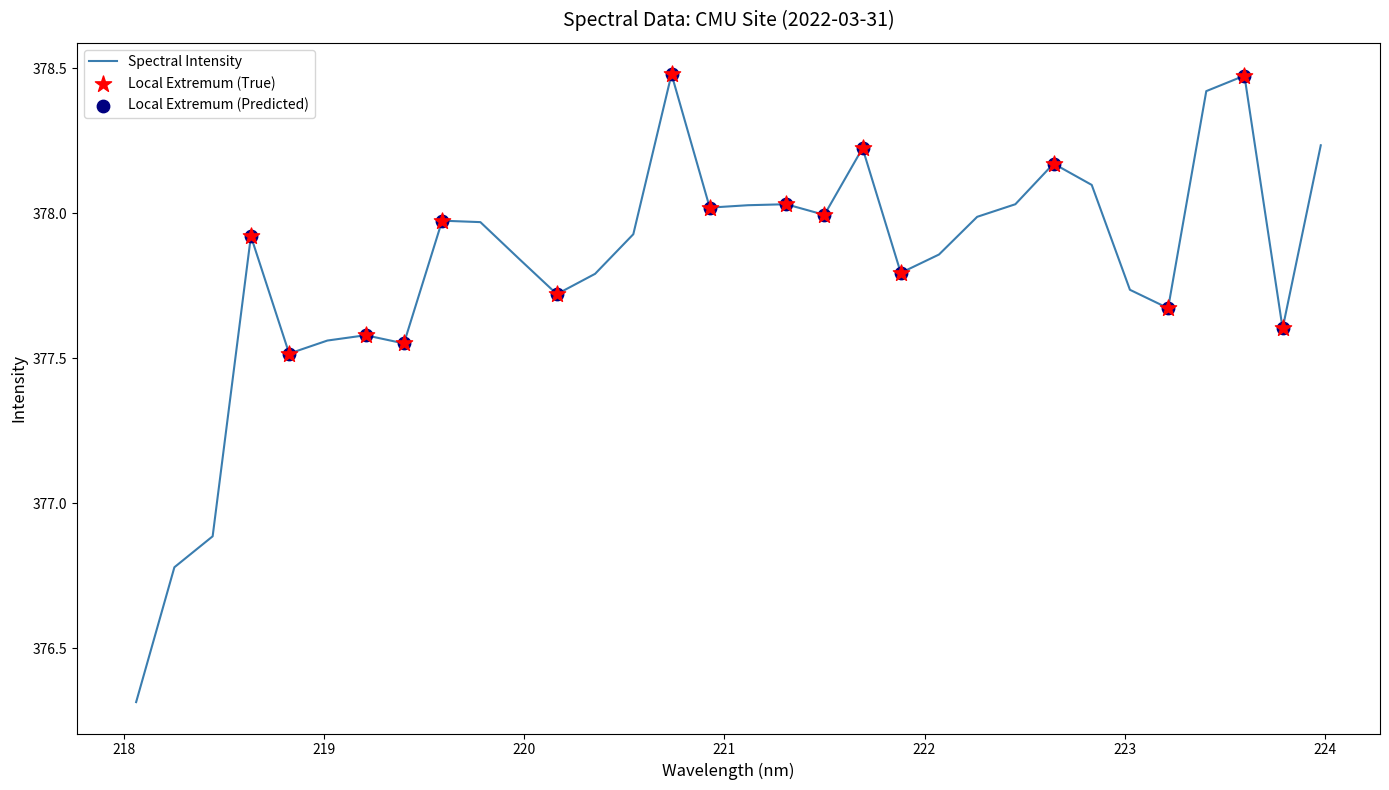

What is the minimum value shown in the chart?

376.3